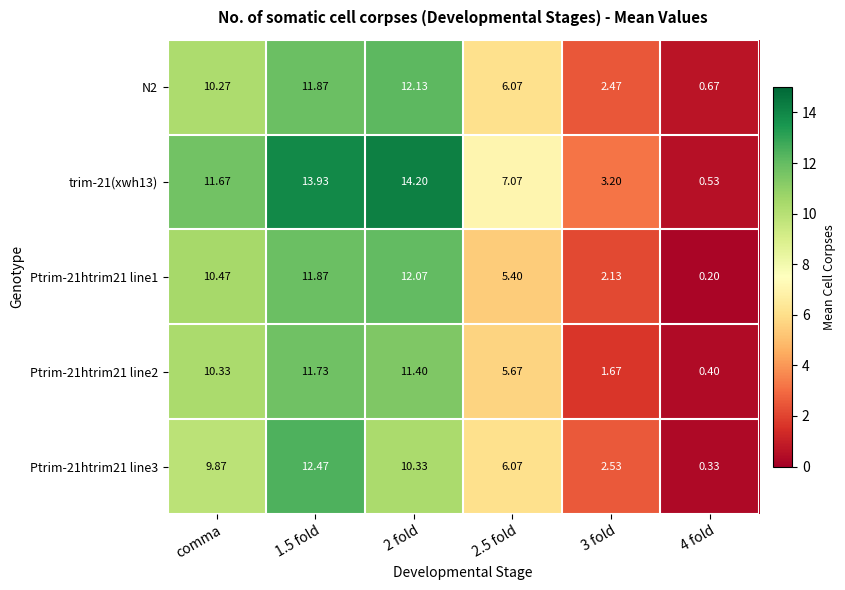

Where does the N2 series first go above 10?

comma